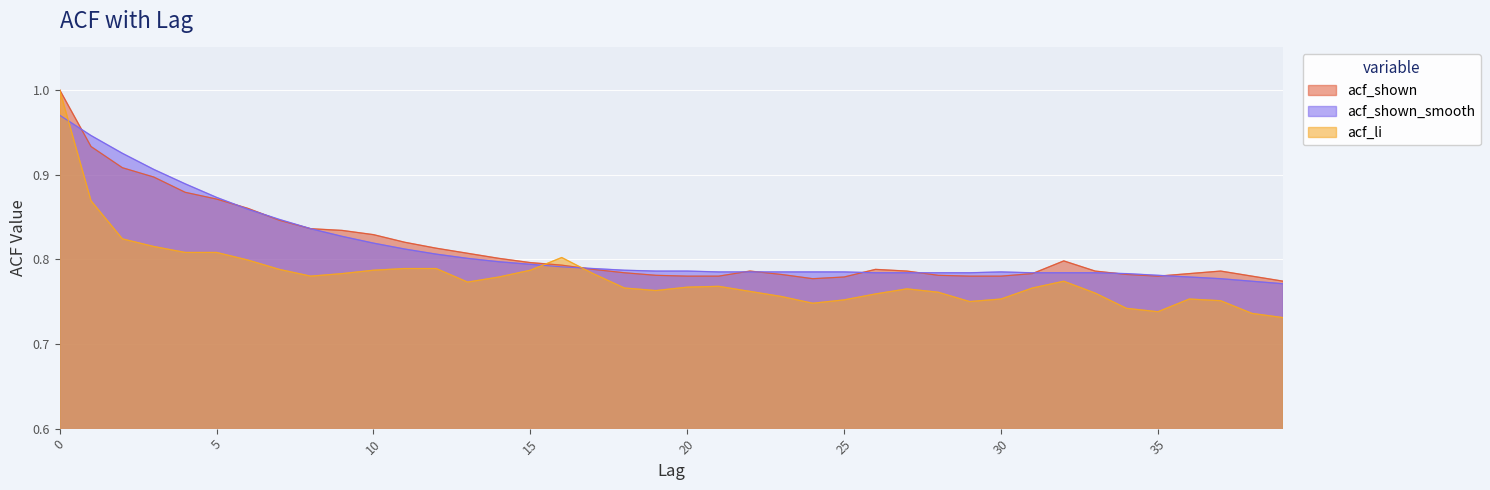

The acf_li series shows 0.8 at 27. True or false?

True